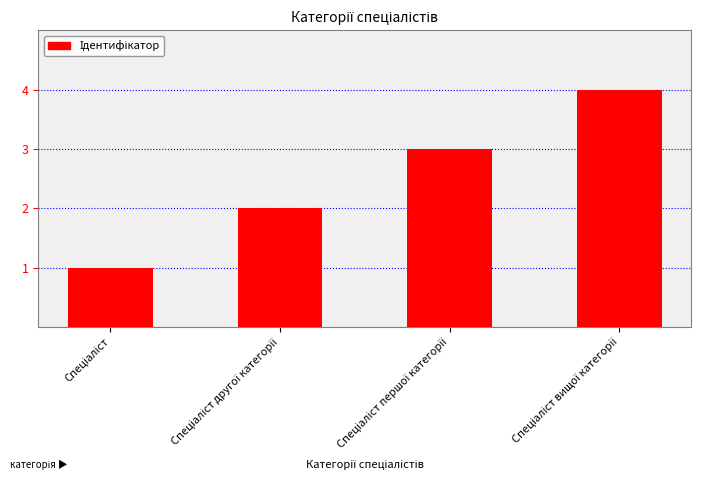

How many bars are there in total?

4